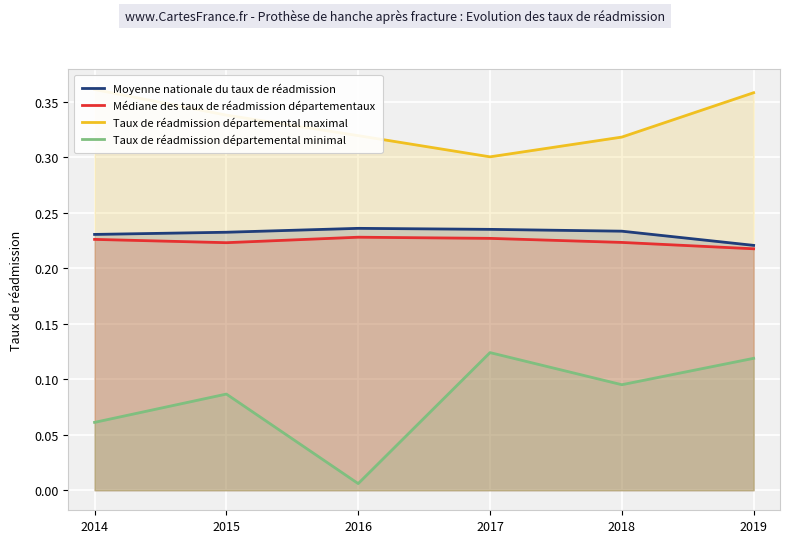

Which series has the largest total across all categories?

Taux de réadmission départemental maximal